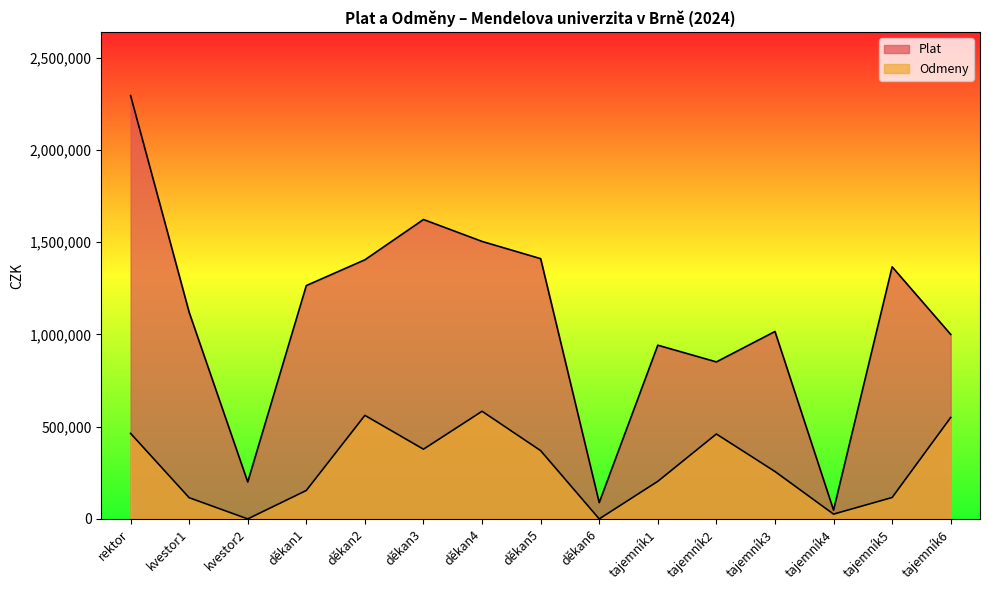

True or false: Plat has a value of 941473 at tajemník1.

True